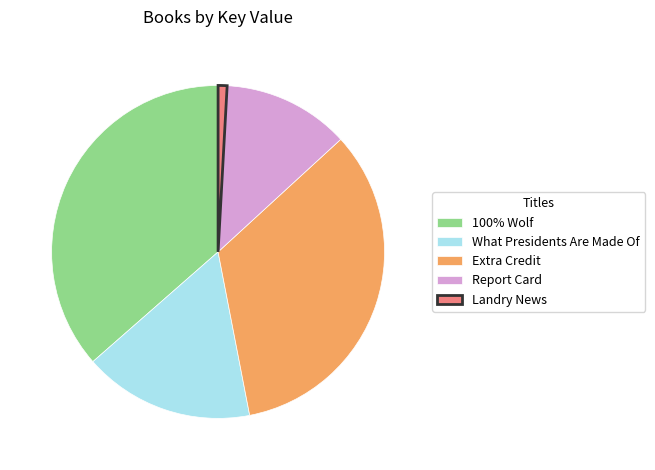

Which category has the biggest portion of the pie?

100% Wolf